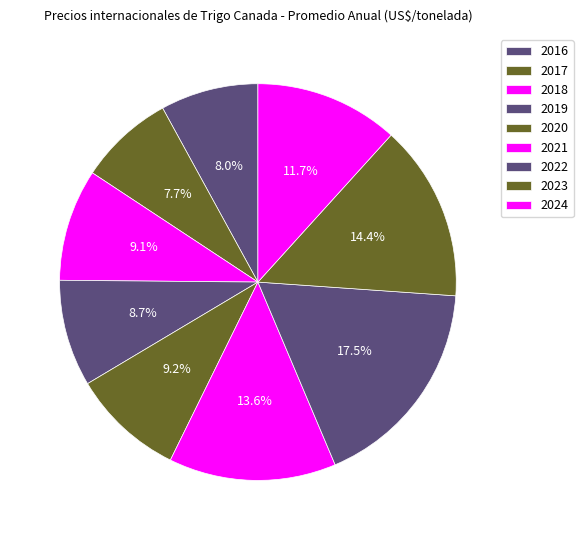

How many slices are in this pie chart?

9